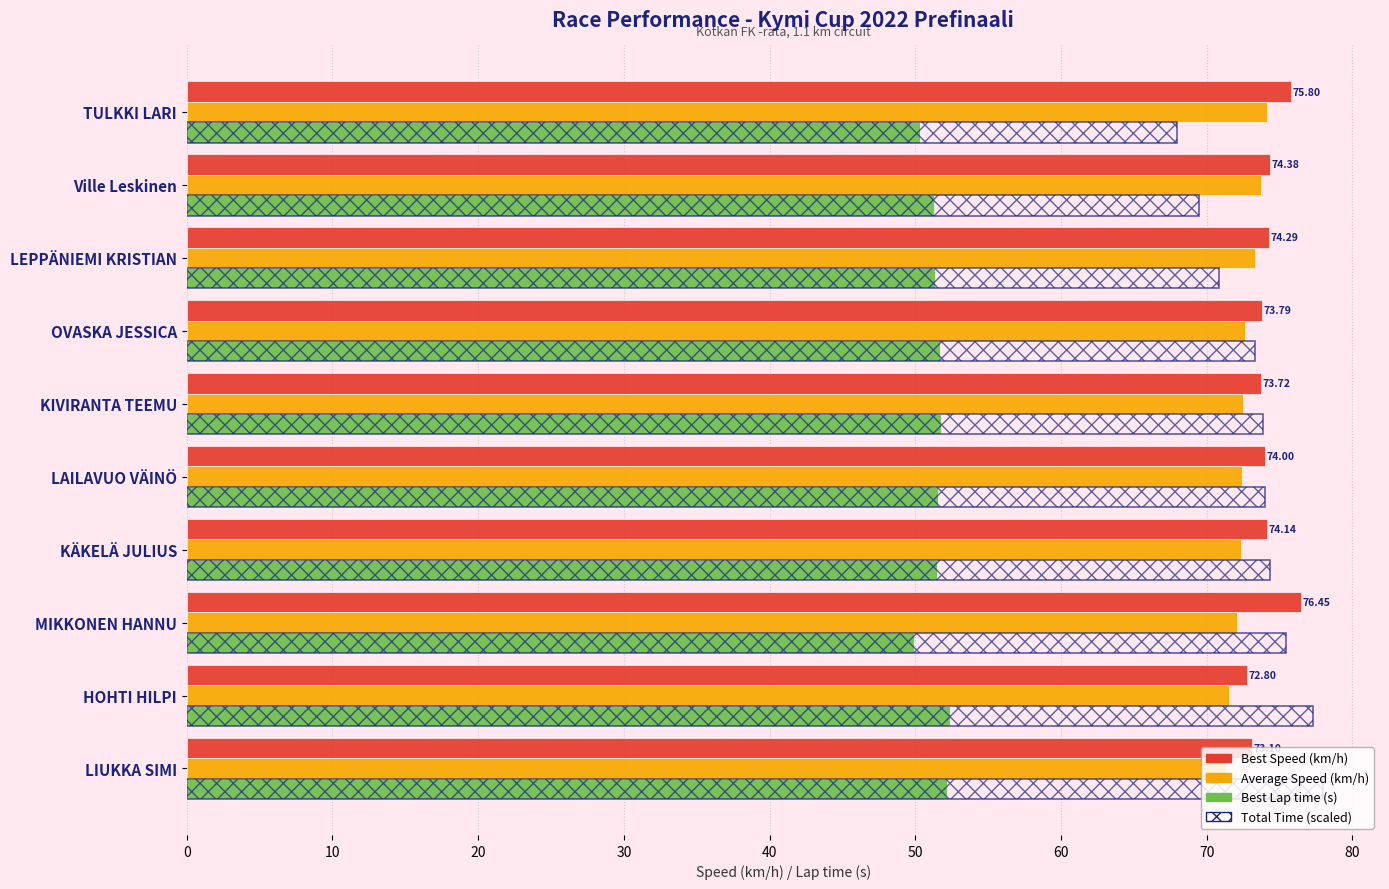

What is the sum of all Best Lap time values?

514.1